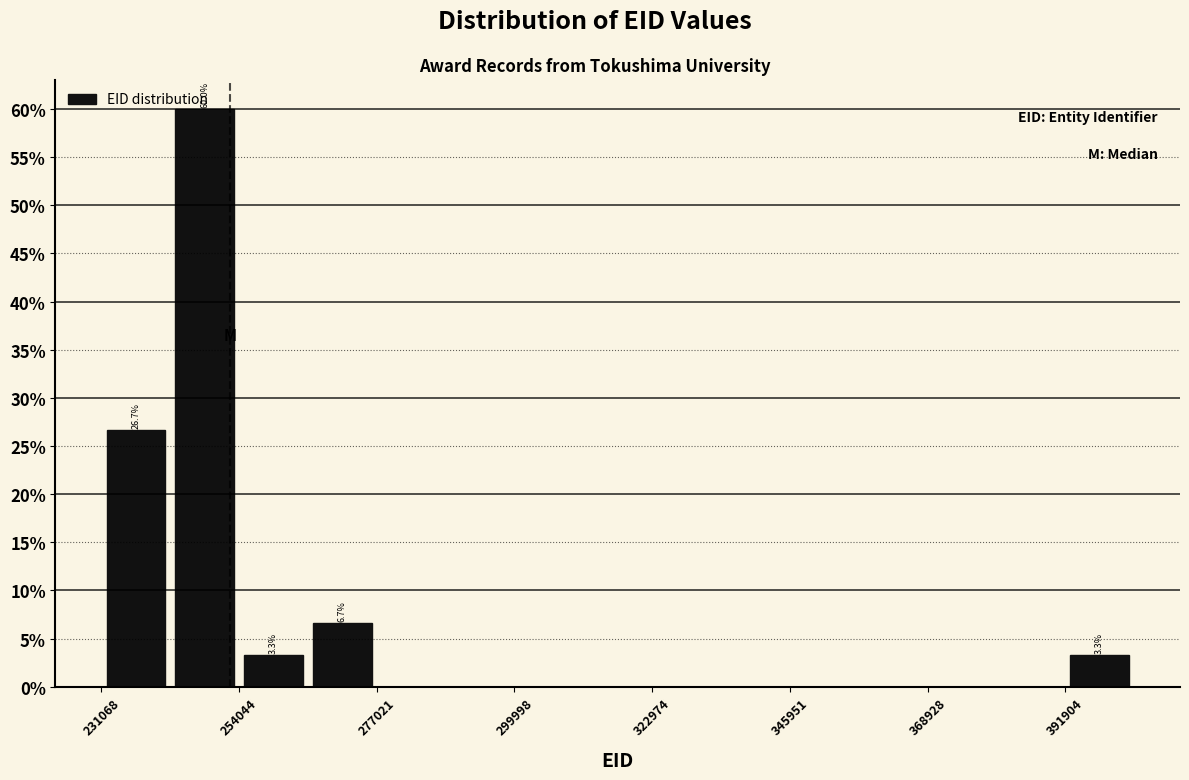

Around what value on the x-axis is the tallest bar? Give the approximate position of its centre, as read against the axis.

250000